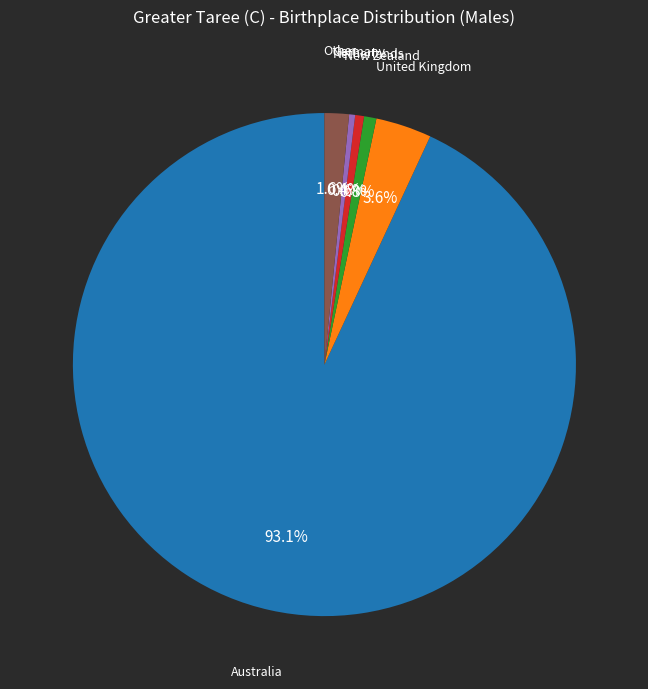

Does any single category account for the majority?

Yes